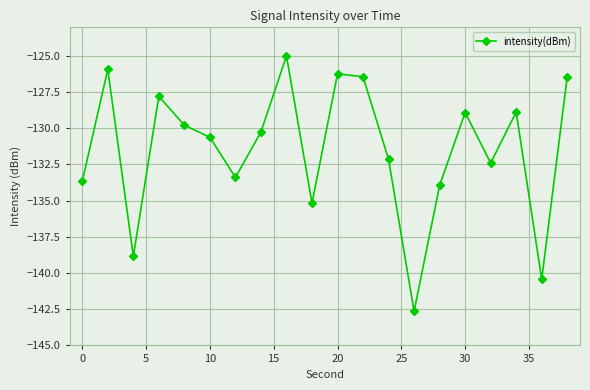

What is the sum of all values?

-2628.9